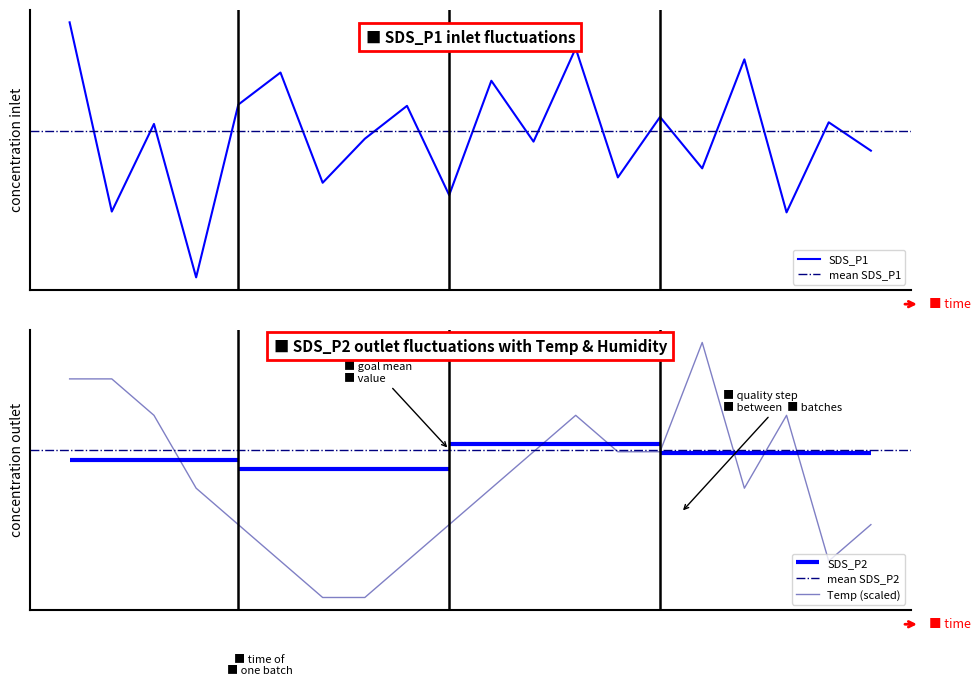

What is the sum of all SDS_P1 values?

137.9